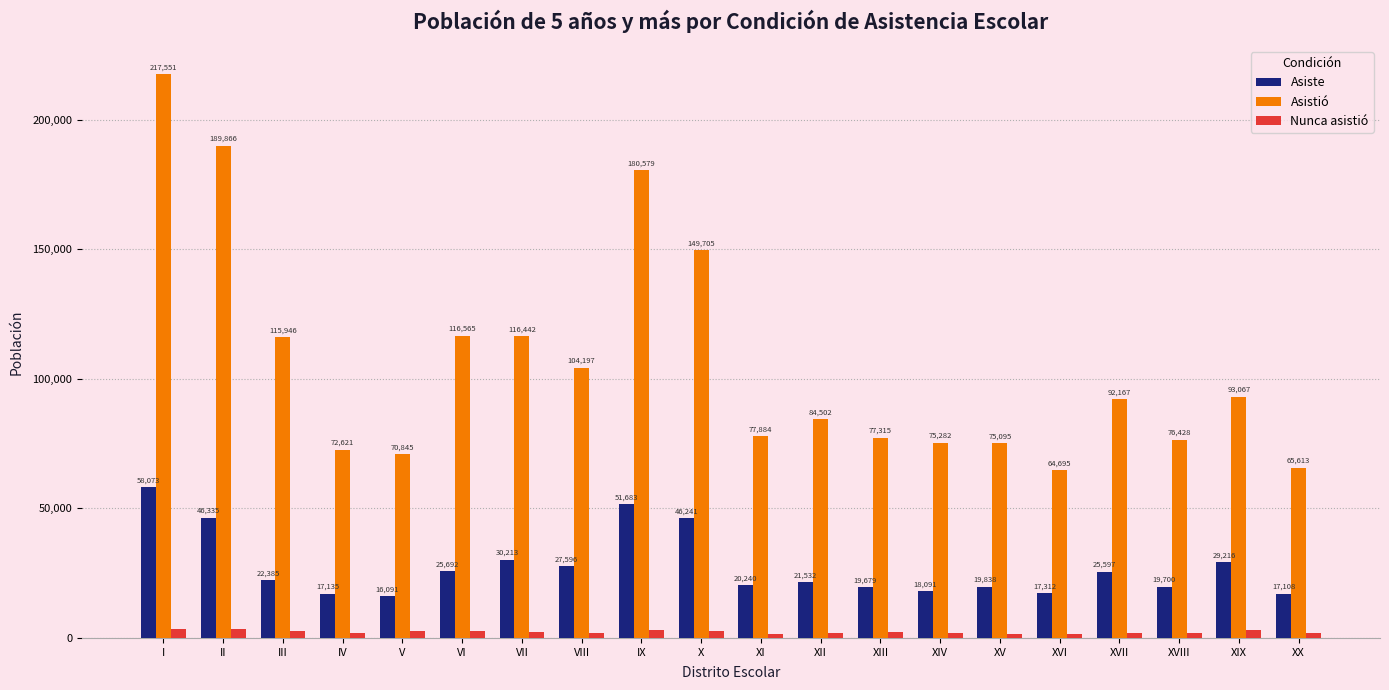

At IX, list the series in order from smallest to largest.

Nunca asistió, Asiste, Asistió